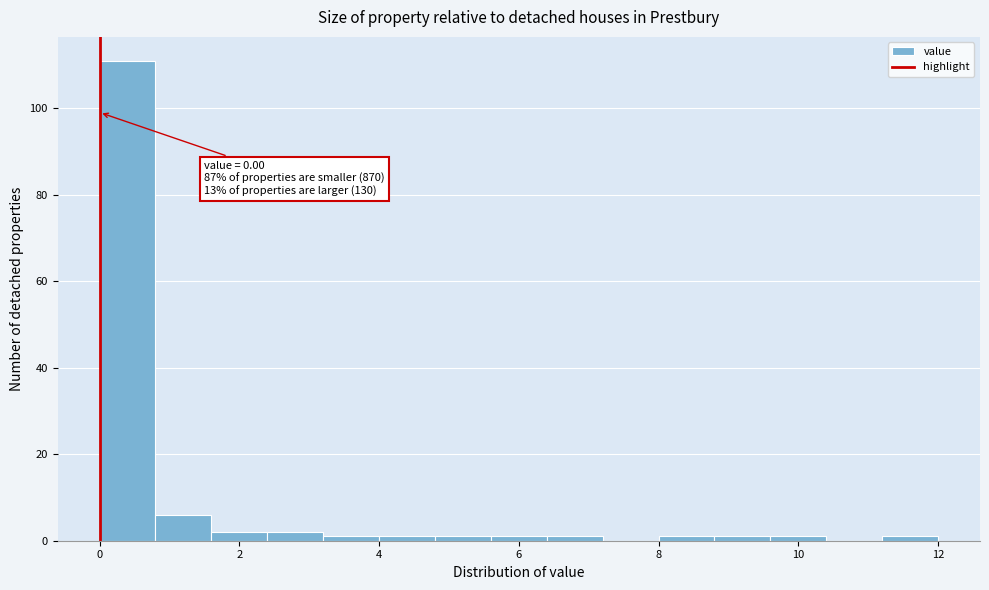

Which range on the x-axis has the tallest bar?

0.0 to 0.8